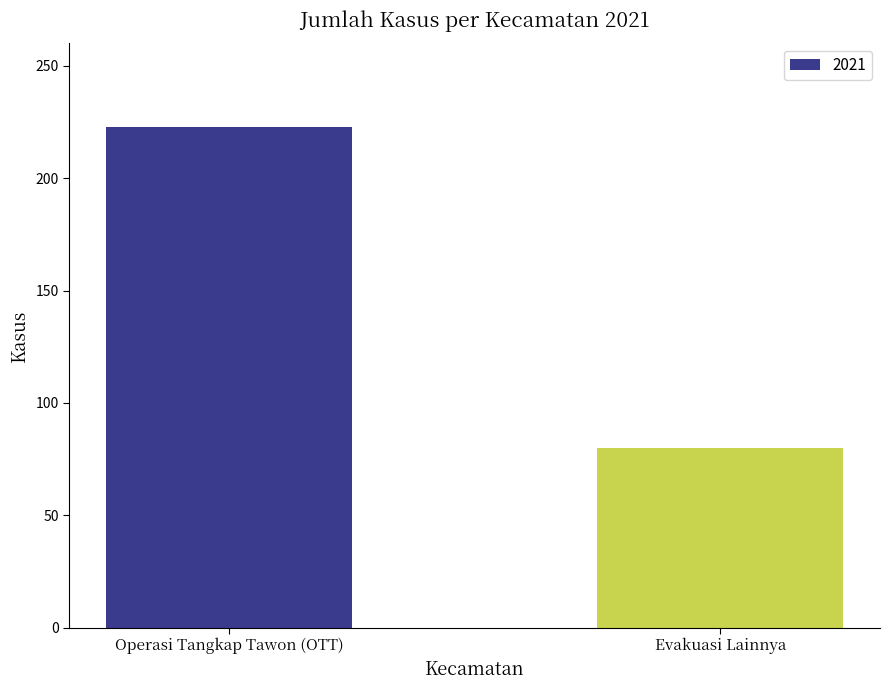

Which has a higher value, Operasi Tangkap Tawon (OTT) or Evakuasi Lainnya?

Operasi Tangkap Tawon (OTT)